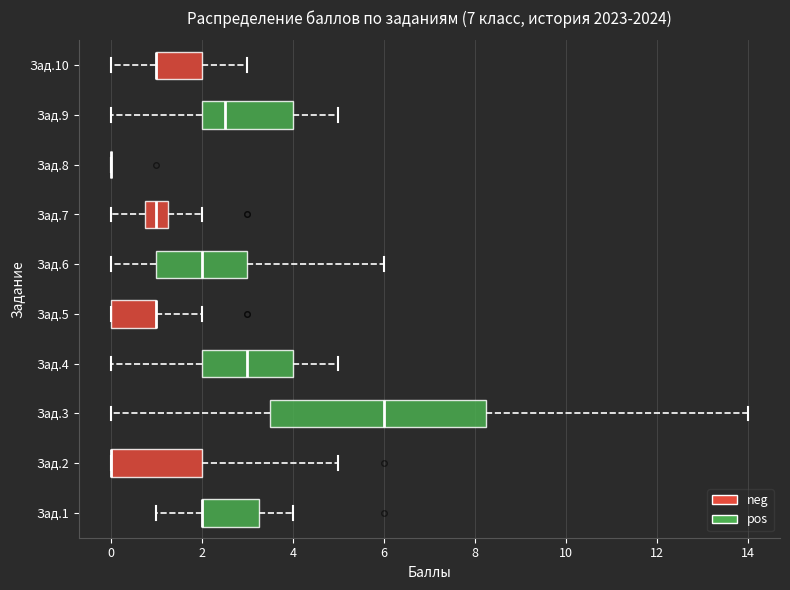

Reading bottom to top, transcribe this box plot: for each box, give where its median line is, the range the box spans, and where its two whiskers end, as read against the x-axis. The values are not printed on the chart, so give them approximately, as read against the axis.

Зад.1: median 2.0 (drawn on the box's left edge), box 2.0 to 3.2, whiskers 1.0 to 4.0
Зад.2: median 0.0 (drawn on the box's left edge), box 0.0 to 2.0, whiskers 0.0 to 5.0
Зад.3: median 6.0, box 3.6 to 8.2, whiskers 0.0 to 14.0
Зад.4: median 3.0, box 2.0 to 4.0, whiskers 0.0 to 5.0
Зад.5: median 1.0 (drawn on the box's right edge), box 0.0 to 1.0, whiskers 0.0 to 2.0
Зад.6: median 2.0, box 1.0 to 3.0, whiskers 0.0 to 6.0
Зад.7: median 1.0, box 0.8 to 1.2, whiskers 0.0 to 2.0
Зад.8: box collapsed to a line at 0.0, whiskers 0.0 to 0.0
Зад.9: median 2.6, box 2.0 to 4.0, whiskers 0.0 to 5.0
Зад.10: median 1.0 (drawn on the box's left edge), box 1.0 to 2.0, whiskers 0.0 to 3.0